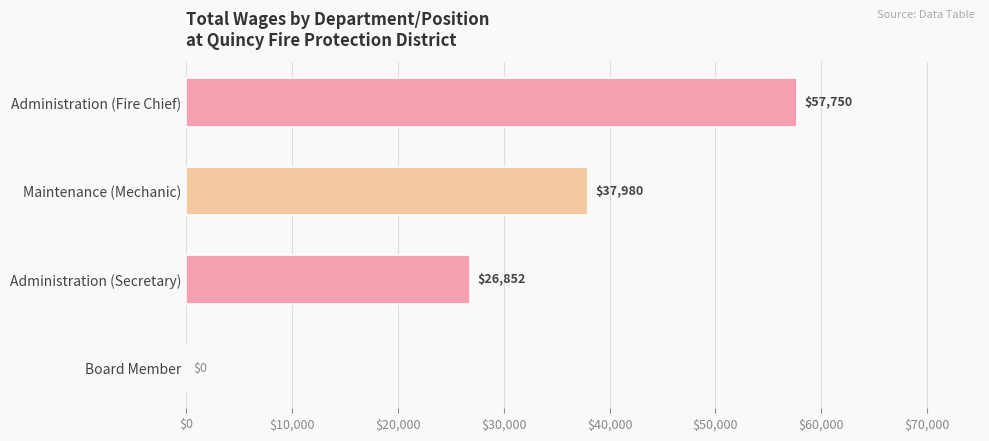

Approximately how many times larger is the value at Administration (Secretary) compared to Maintenance (Mechanic)?

0.7